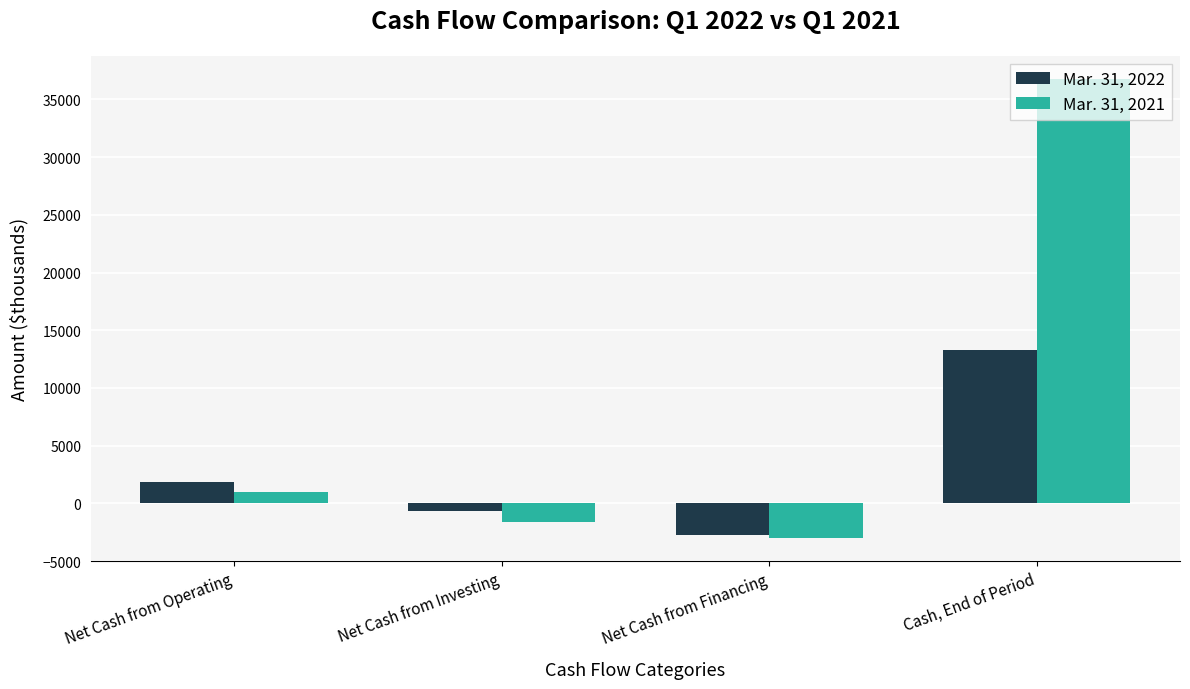

True or false: Mar. 31, 2022 has a value of 3162 at Cash, End of Period.

False